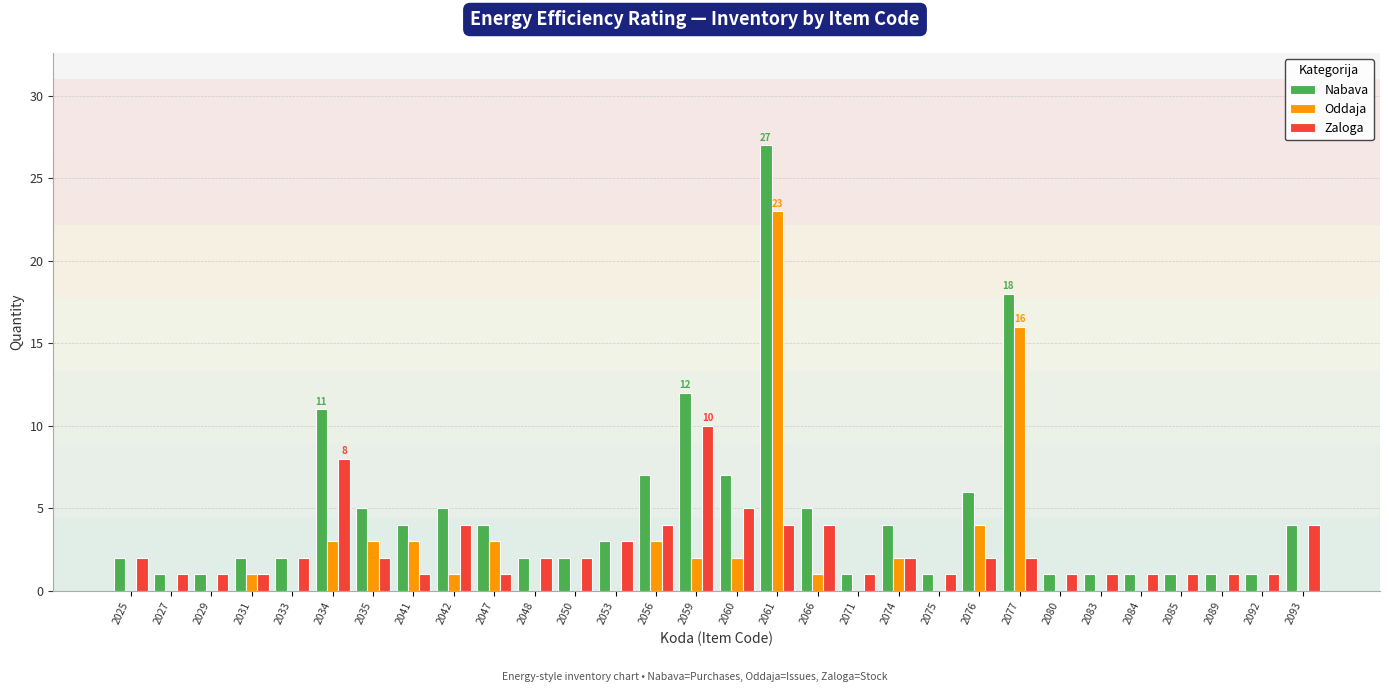

At which category does the chart reach its peak across all series?

2061